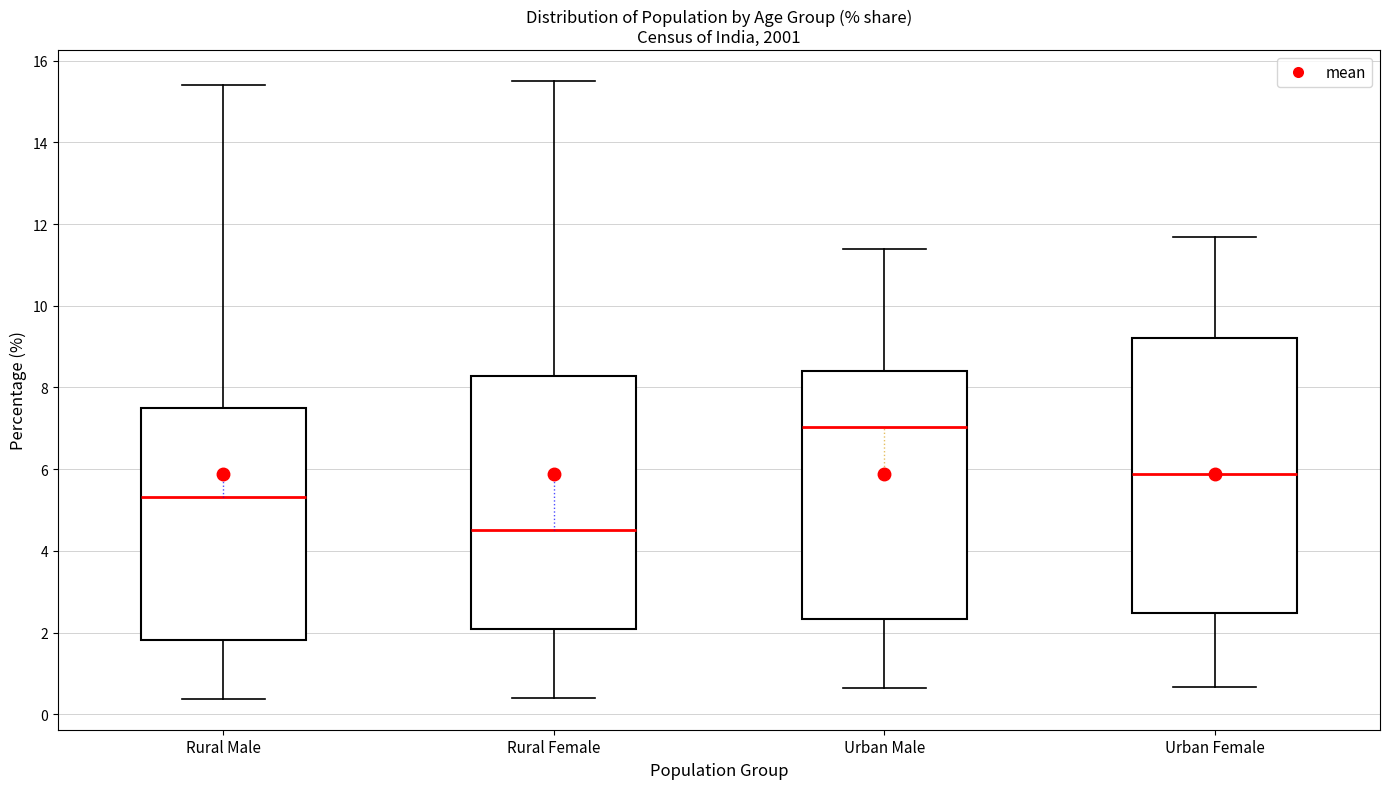

Reading left to right, read every box against the y-axis: the position of its median line, the range the box covers, and the ends of its whiskers. The values are not printed on the chart, so give them approximately, as read against the axis.

Rural Male: median 5.4, box 1.8 to 7.6, whiskers 0.4 to 15.4
Rural Female: median 4.6, box 2.0 to 8.2, whiskers 0.4 to 15.6
Urban Male: median 7.0, box 2.4 to 8.4, whiskers 0.6 to 11.4
Urban Female: median 5.8, box 2.4 to 9.2, whiskers 0.6 to 11.6